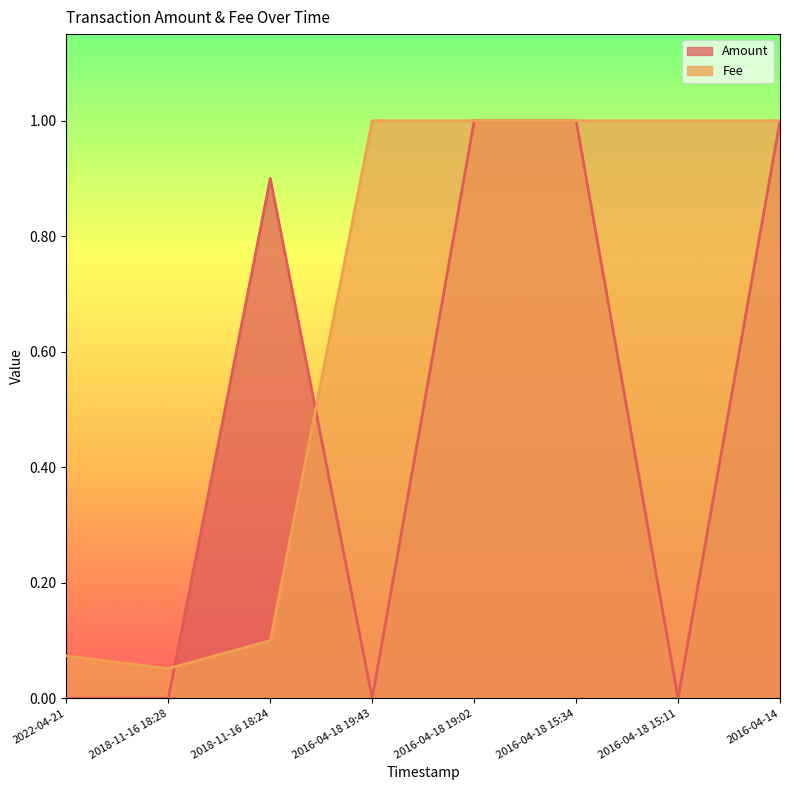

Reading left to right, list all the values displayed in this chart.

Amount: 0.0	0.0	0.9	0.0	1.0	1.0	0.0	1.0
Fee: 0.1	0.1	0.1	1.0	1.0	1.0	1.0	1.0